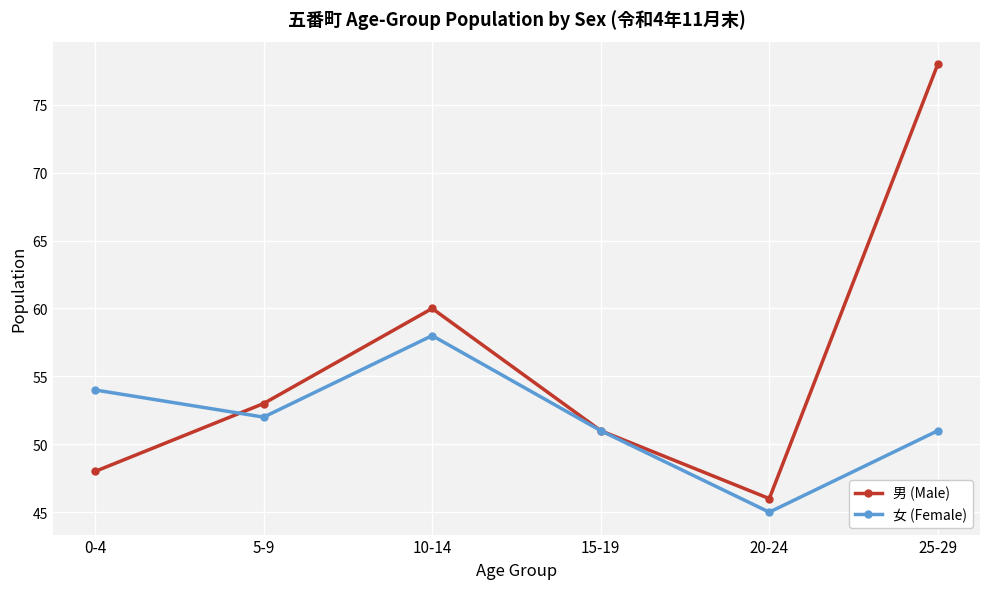

Is it true that 男 (Male) equals 34 at 15-19?

False